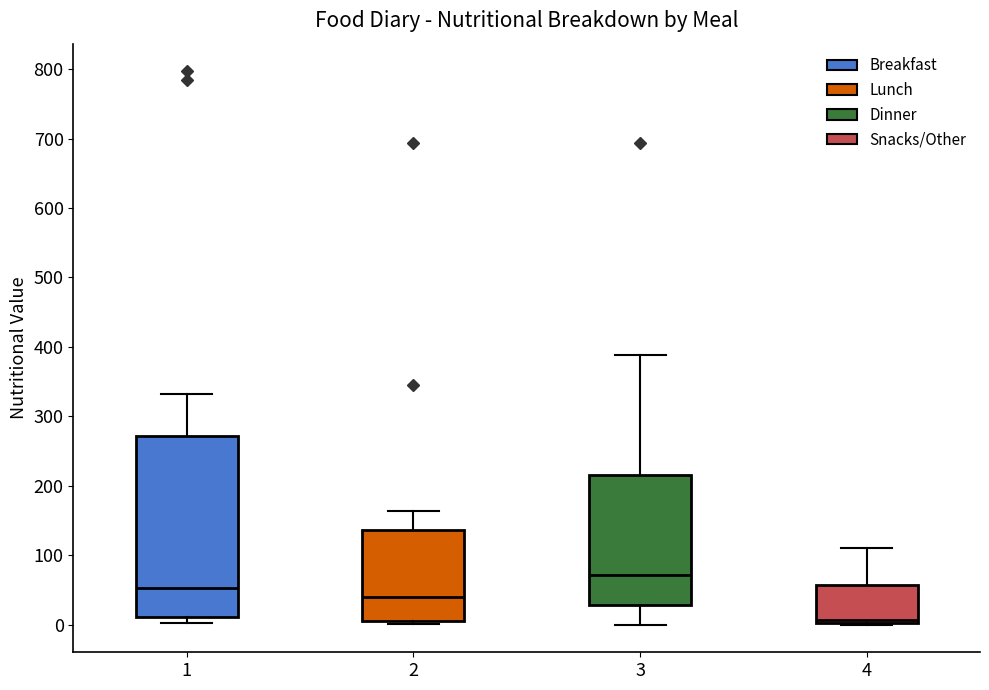

Which box's median line is the lowest?

4